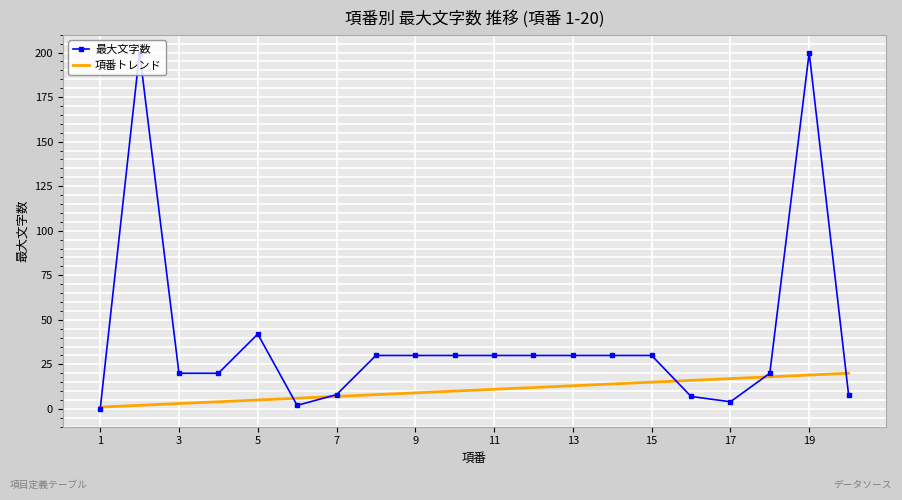

What is the maximum value for 項番トレンド?

20